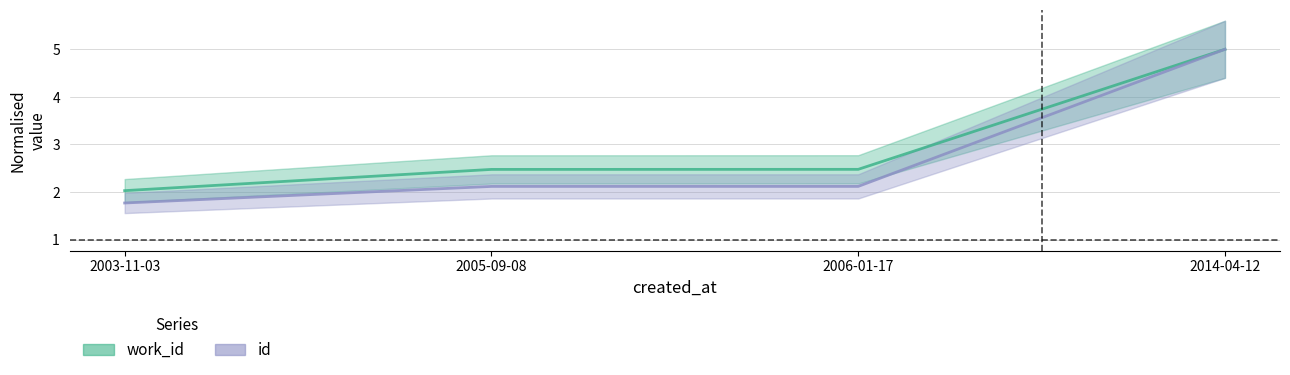

True or false: work_id has more than 2 points higher than both neighbors.

False